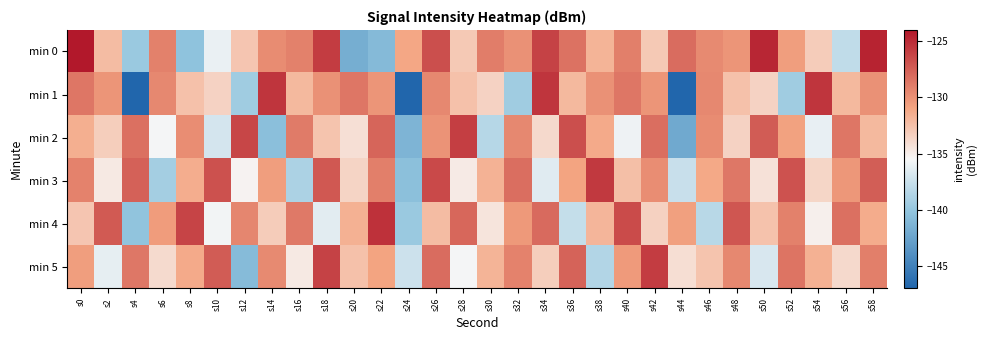

Count the number of categories in the chart.

30